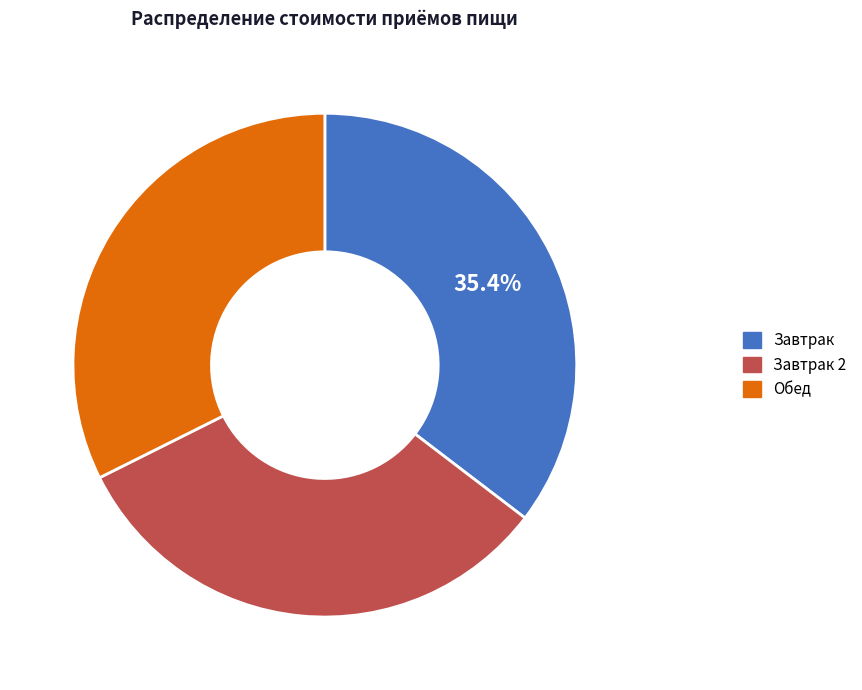

Is there a majority slice in this chart?

No